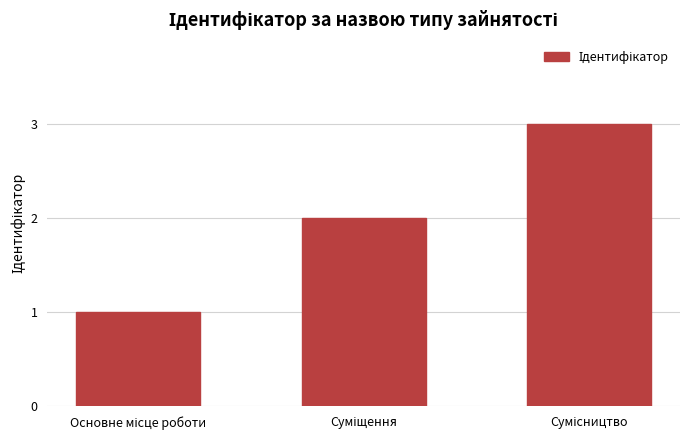

What is the maximum value shown in the chart?

3